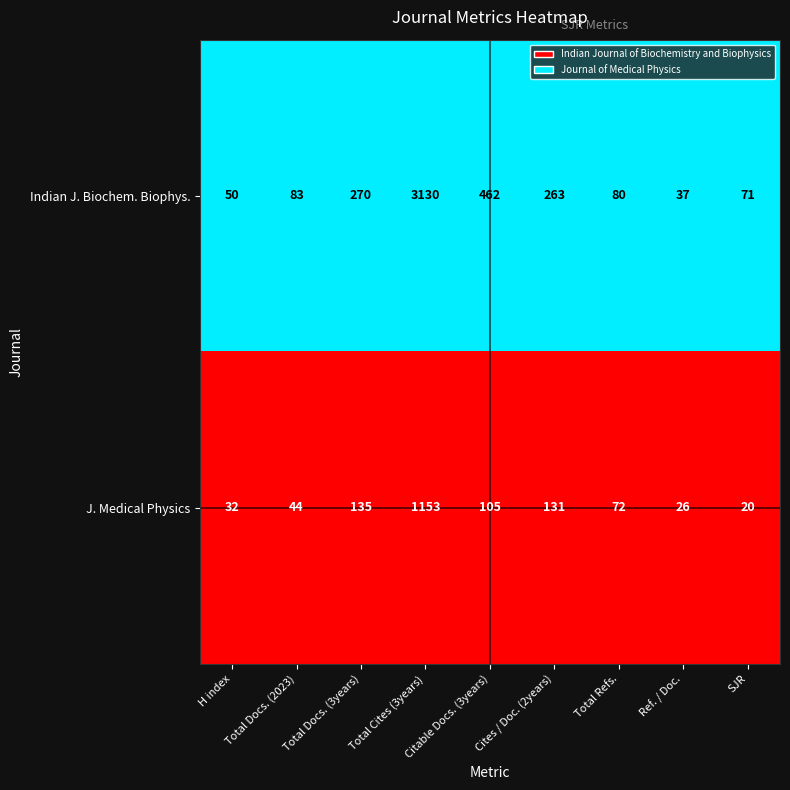

What is the highest value of the Indian J. Biochem. Biophys. series?

3130